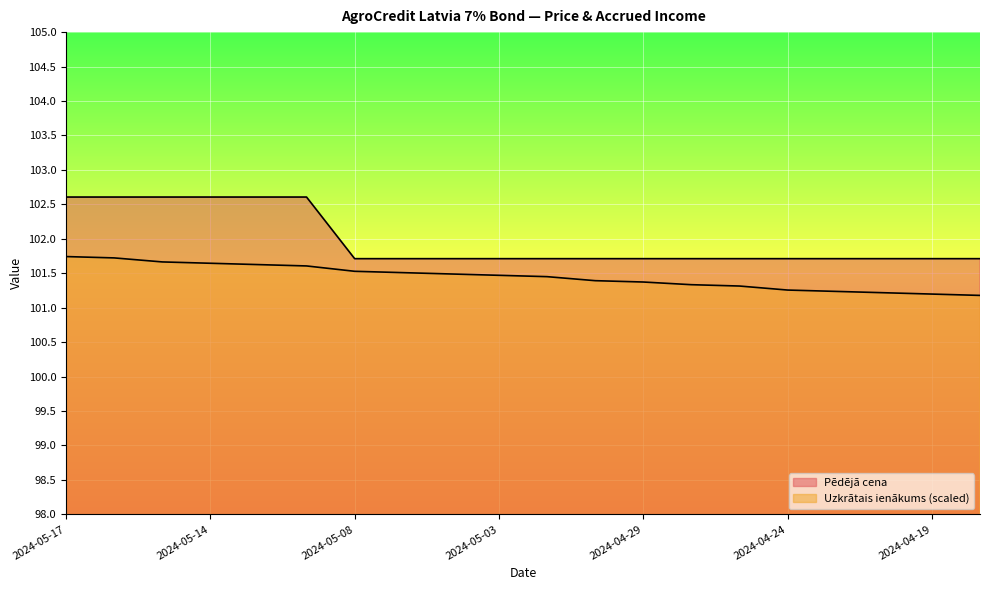

Reading left to right, transcribe all the data shown in this chart.

Pēdējā cena: 102.6	102.6	102.6	102.6	102.6	102.6	101.7	101.7	101.7	101.7	101.7	101.7	101.7	101.7	101.7	101.7	101.7	101.7	101.7	101.7
Uzkrātais ienākums: 101.7	101.7	101.7	101.6	101.6	101.6	101.5	101.5	101.5	101.5	101.5	101.4	101.4	101.3	101.3	101.3	101.2	101.2	101.2	101.2